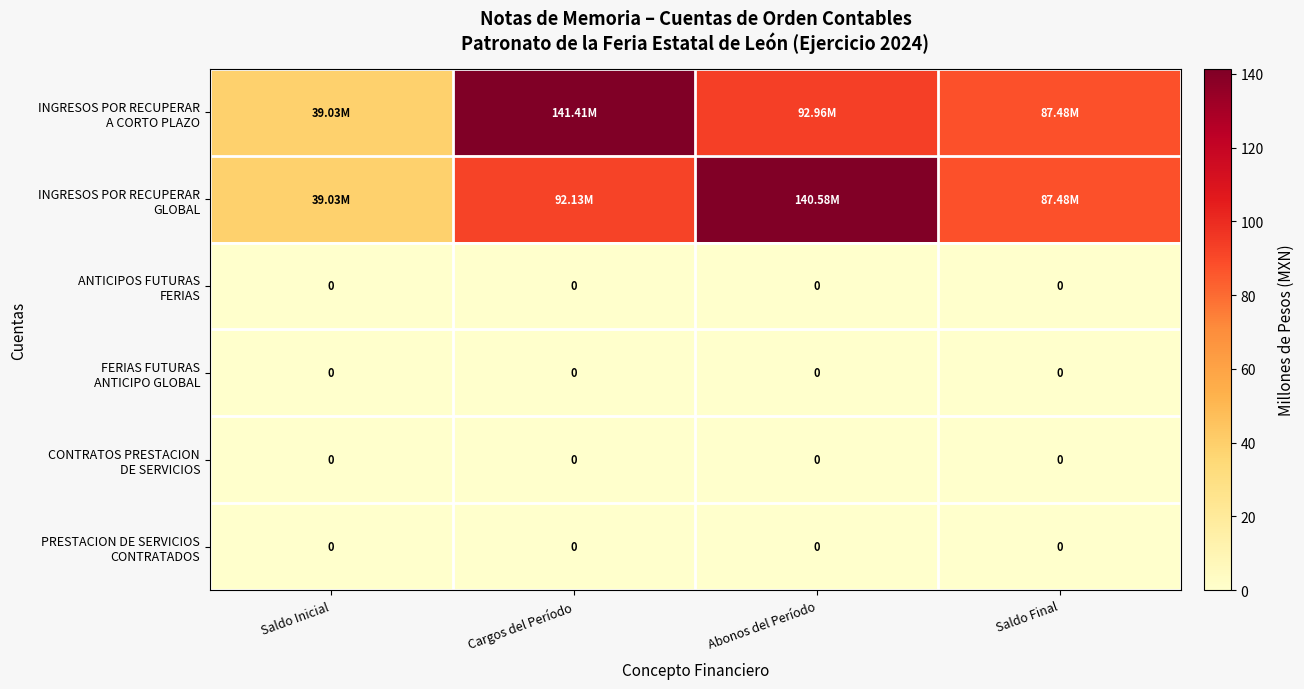

At Abonos del Período, list the series in order from largest to smallest.

INGRESOS POR RECUPERAR GLOBAL, INGRESOS POR RECUPERAR A CORTO PLAZO, ANTICIPOS FUTURAS FERIAS, FERIAS FUTURAS ANTICIPO GLOBAL, CONTRATOS PRESTACION DE SERVICIOS, PRESTACION DE SERVICIOS CONTRATADOS